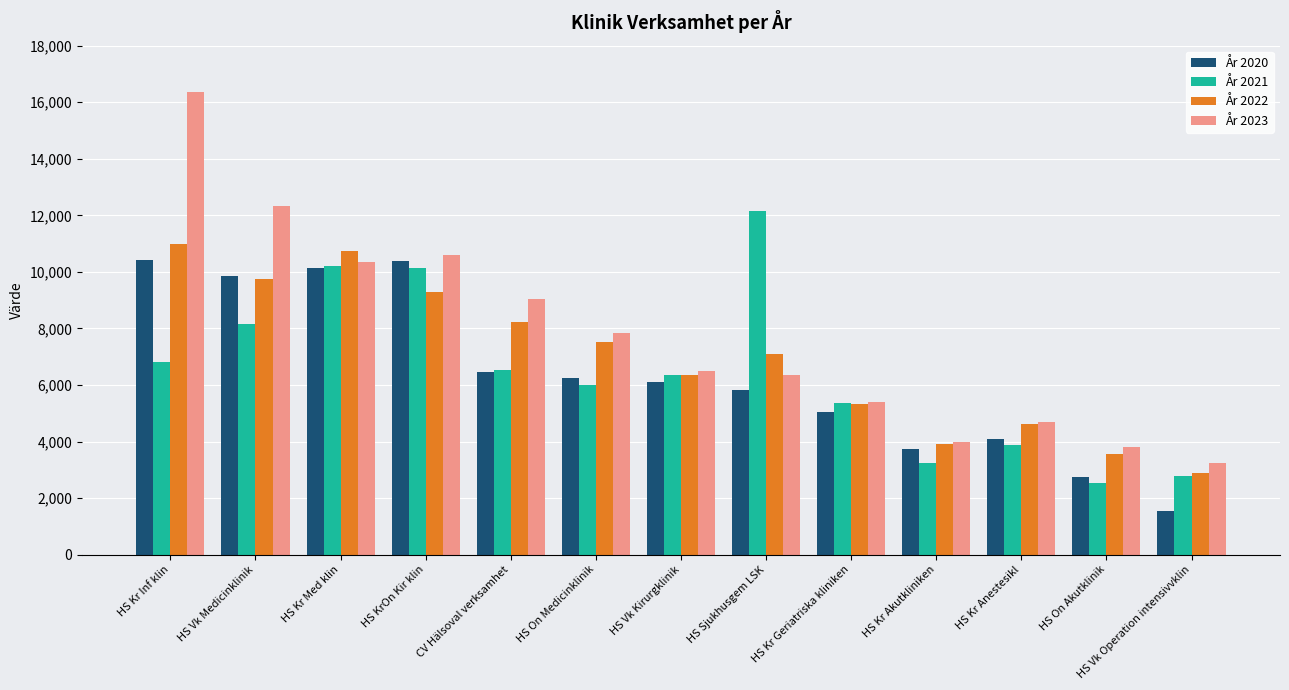

Which category has the lowest value across all series?

HS Vk Operation intensivvklin